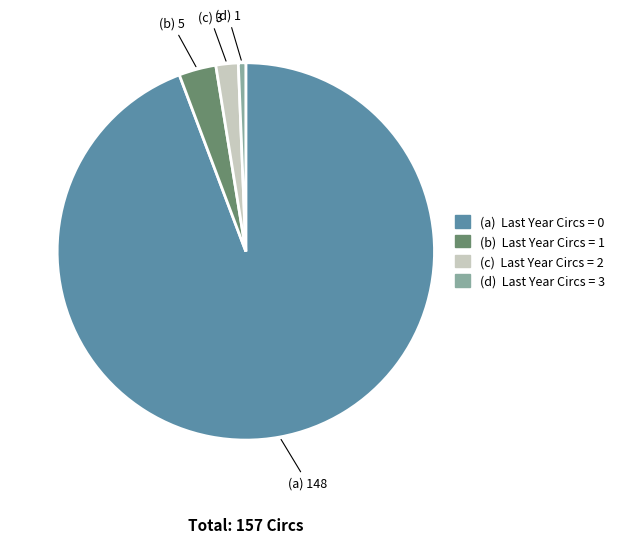

Which category has the smallest portion of the pie?

(d) Last Year Circs = 3